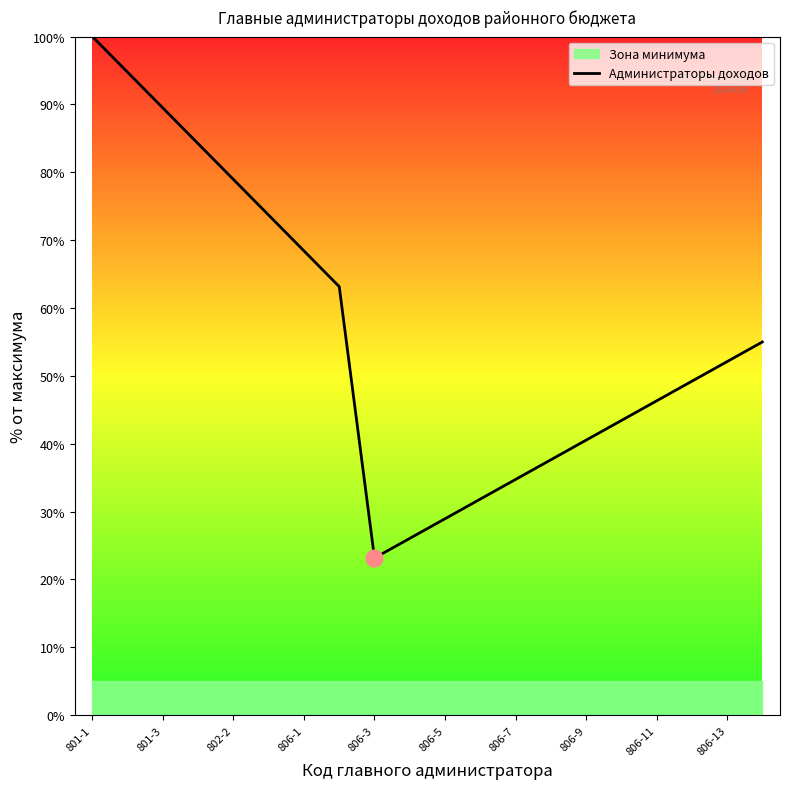

True or false: Администраторы доходов has a value of 28.9 at 806-5.

True